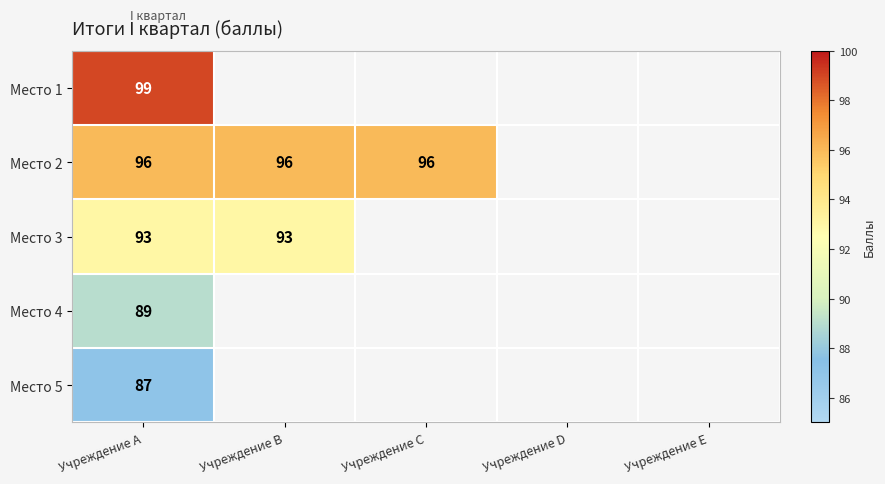

The Место 2 series shows 96 at Учреждение A. True or false?

True